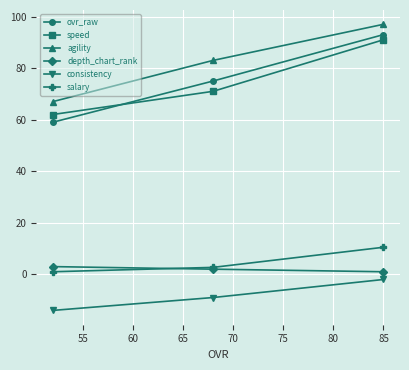

What is the minimum value shown in the chart?

-14.0